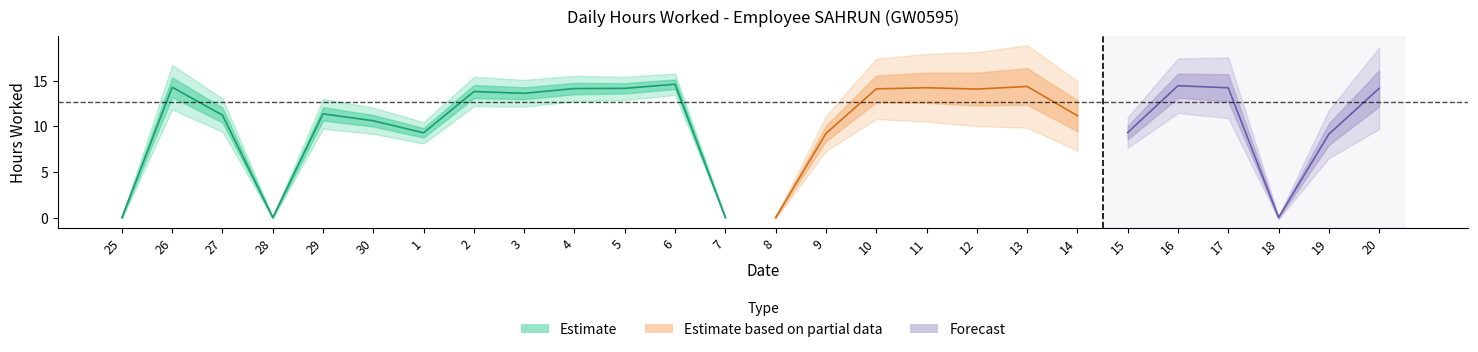

Read the value at 2.

13.8